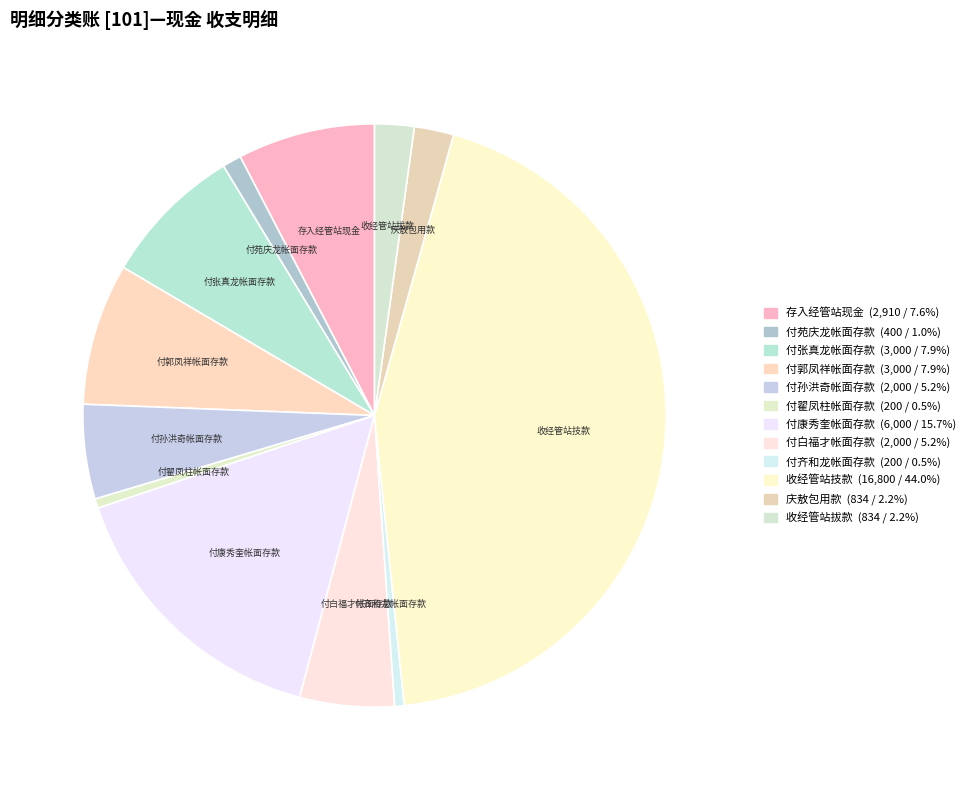

Rank the categories by value from highest to lowest.

收经管站技款, 付康秀奎帐面存款, 付张真龙帐面存款, 付郭凤祥帐面存款, 存入经管站现金, 付孙洪奇帐面存款, 付白福才帐面存款, 庆敖包用款, 收经管站拔款, 付苑庆龙帐面存款, 付翟凤柱帐面存款, 付齐和龙帐面存款